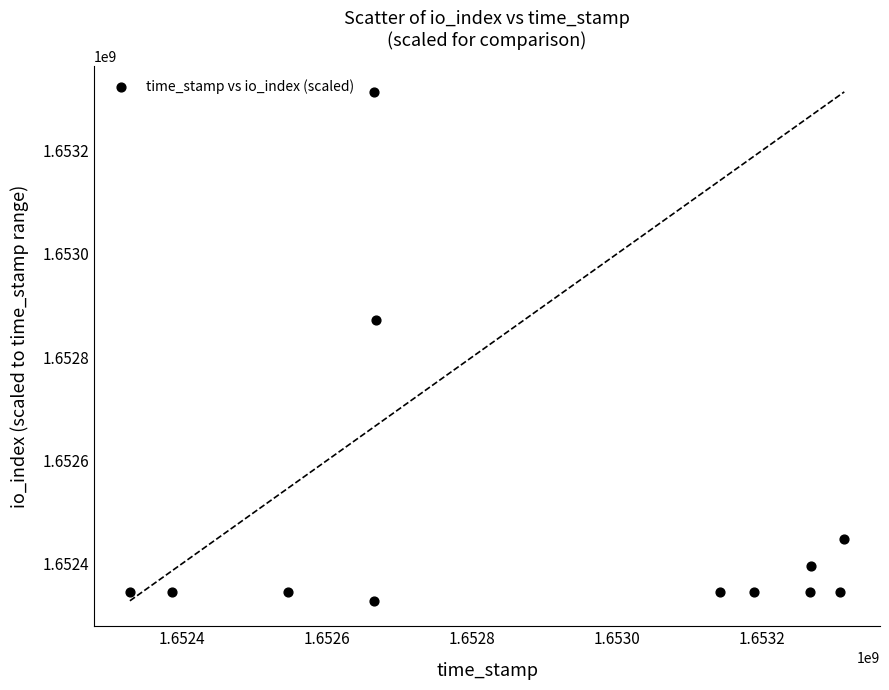

What Y value in the scatter plot is closest to 1652820641?

1652871650.9